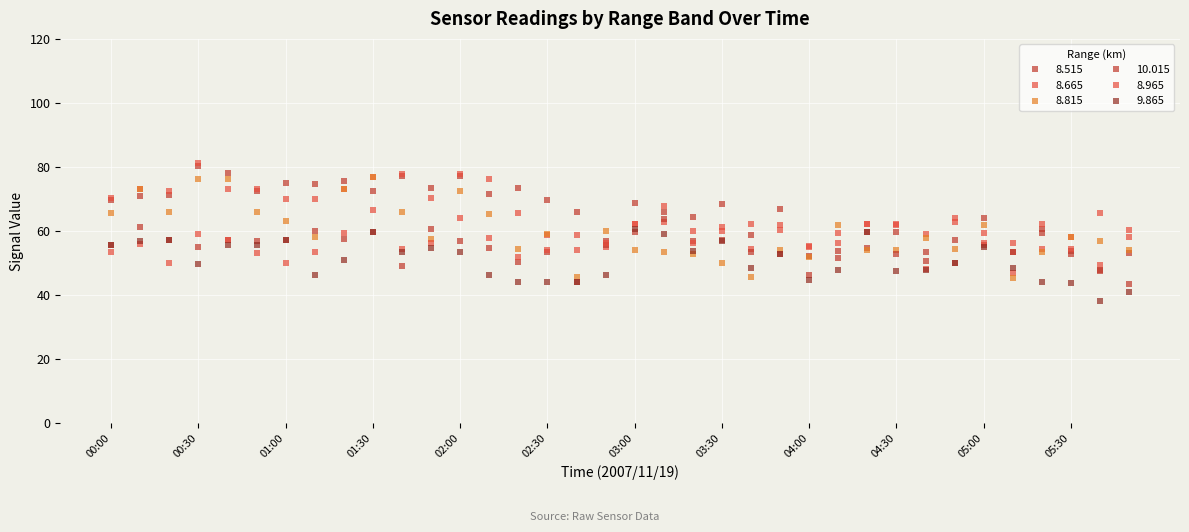

Reading right to left, what are all the values shown in this chart?

8.515: 05:50=53.1	05:40=47.6	05:30=53.9	05:20=59.3	05:10=53.4	05:00=55.7	04:50=57.2	04:40=53.4	04:30=59.7	04:20=54.7	04:10=51.6	04:00=52.2	03:50=67.0	03:40=58.8	03:30=68.4	03:20=64.4	03:10=66.1	03:00=68.7	02:50=57.0	02:40=66.1	02:30=69.6	02:20=73.4	02:10=71.6	02:00=77.2	01:50=73.4	01:40=77.2	01:30=72.5	01:20=75.7	01:10=74.7	01:00=75.0	00:50=72.5	00:40=78.0	00:30=80.3	00:20=71.4	00:10=70.9	00:00=69.7
8.665: 05:50=58.3	05:40=49.3	05:30=58.3	05:20=54.4	05:10=47.0	05:00=56.3	04:50=62.7	04:40=59.2	04:30=61.8	04:20=62.3	04:10=56.3	04:00=55.0	03:50=61.8	03:40=54.4	03:30=59.9	03:20=59.9	03:10=62.8	03:00=62.3	02:50=55.0	02:40=58.8	02:30=58.7	02:20=65.6	02:10=76.3	02:00=77.8	01:50=70.4	01:40=77.8	01:30=76.9	01:20=73.2	01:10=69.9	01:00=69.9	00:50=73.2	00:40=73.2	00:30=81.1	00:20=72.5	00:10=73.2	00:00=70.4
8.815: 05:50=54.1	05:40=57.0	05:30=58.3	05:20=53.6	05:10=45.2	05:00=61.9	04:50=54.3	04:40=57.9	04:30=54.1	04:20=54.1	04:10=61.9	04:00=52.0	03:50=54.1	03:40=45.6	03:30=50.1	03:20=52.9	03:10=53.6	03:00=54.1	02:50=60.0	02:40=45.6	02:30=59.2	02:20=54.3	02:10=65.2	02:00=72.6	01:50=57.6	01:40=66.0	01:30=76.8	01:20=73.2	01:10=58.0	01:00=63.0	00:50=65.9	00:40=76.3	00:30=76.3	00:20=65.9	00:10=73.2	00:00=65.6
10.015: 05:50=43.4	05:40=47.8	05:30=53.0	05:20=60.5	05:10=53.5	05:00=64.0	04:50=50.0	04:40=50.6	04:30=52.7	04:20=59.8	04:10=53.9	04:00=46.2	03:50=52.7	03:40=53.5	03:30=57.3	03:20=56.8	03:10=63.9	03:00=59.8	02:50=55.8	02:40=44.1	02:30=53.5	02:20=50.4	02:10=54.7	02:00=56.8	01:50=60.7	01:40=49.2	01:30=59.8	01:20=57.5	01:10=60.0	01:00=57.1	00:50=57.0	00:40=57.2	00:30=55.0	00:20=57.2	00:10=61.3	00:00=55.7
8.965: 05:50=60.3	05:40=65.5	05:30=54.3	05:20=62.2	05:10=56.4	05:00=59.3	04:50=64.0	04:40=48.3	04:30=62.1	04:20=62.2	04:10=59.4	04:00=55.2	03:50=60.3	03:40=62.2	03:30=61.3	03:20=56.2	03:10=67.9	03:00=62.2	02:50=56.4	02:40=54.2	02:30=54.2	02:20=51.9	02:10=57.8	02:00=64.0	01:50=56.4	01:40=54.4	01:30=66.5	01:20=59.4	01:10=53.6	01:00=50.0	00:50=53.1	00:40=57.2	00:30=59.2	00:20=50.0	00:10=56.1	00:00=53.5
9.865: 05:50=40.9	05:40=38.1	05:30=43.7	05:20=44.2	05:10=48.4	05:00=54.9	04:50=50.0	04:40=47.8	04:30=47.6	04:20=59.8	04:10=47.7	04:00=44.8	03:50=52.7	03:40=48.4	03:30=56.8	03:20=53.9	03:10=59.1	03:00=60.5	02:50=46.2	02:40=44.1	02:30=44.1	02:20=44.1	02:10=46.2	02:00=53.5	01:50=54.7	01:40=53.5	01:30=59.8	01:20=51.0	01:10=46.2	01:00=57.1	00:50=55.6	00:40=55.6	00:30=49.7	00:20=57.1	00:10=56.8	00:00=55.7